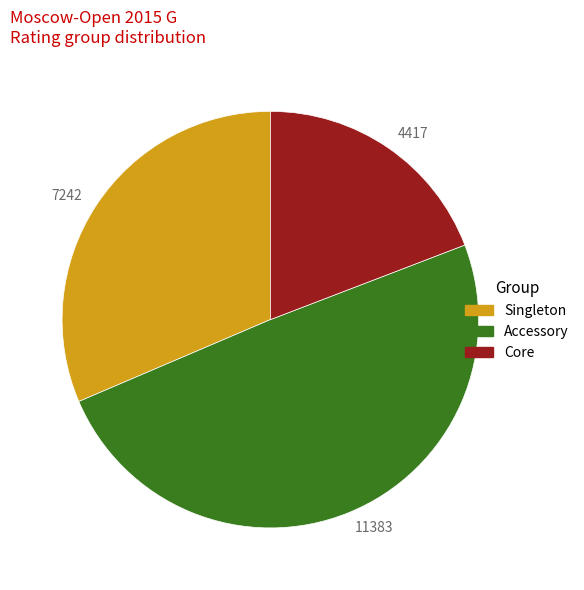

Rank the categories by value from highest to lowest.

11383, 7242, 4417